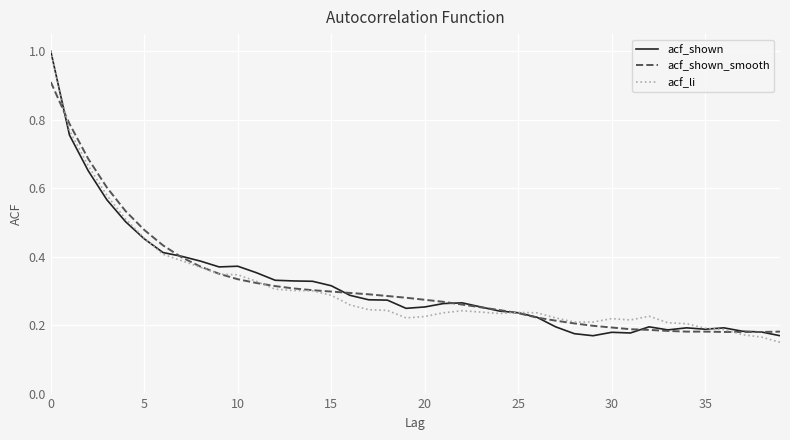

Is this an area chart (filled region under the line)?

No